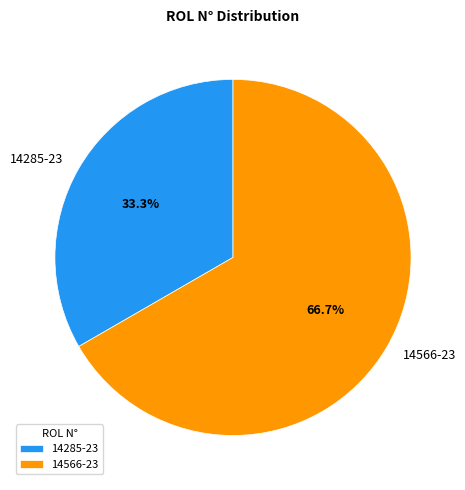

What percentage is the 14566-23 slice, to the nearest percent?

67%